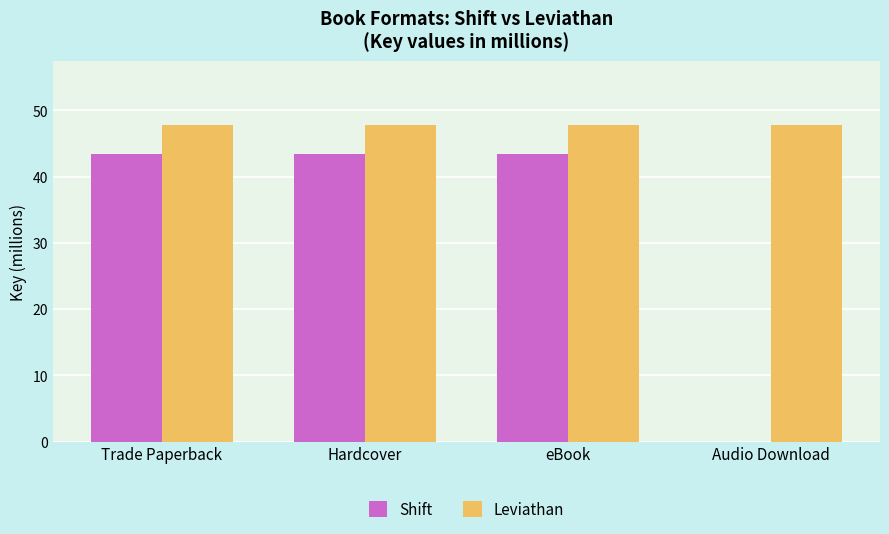

Reading left to right, what are all the values shown in this chart?

Shift: 43.5	43.5	43.5	0.0
Leviathan: 47.9	47.9	47.9	47.9